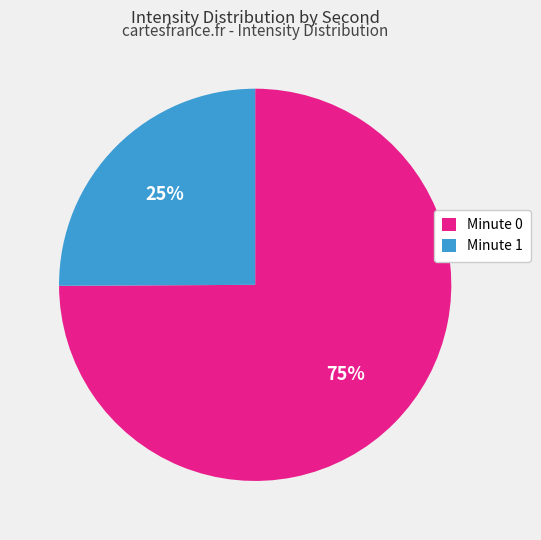

Is the sum of Minute 0 and Minute 1 greater than half?

Yes